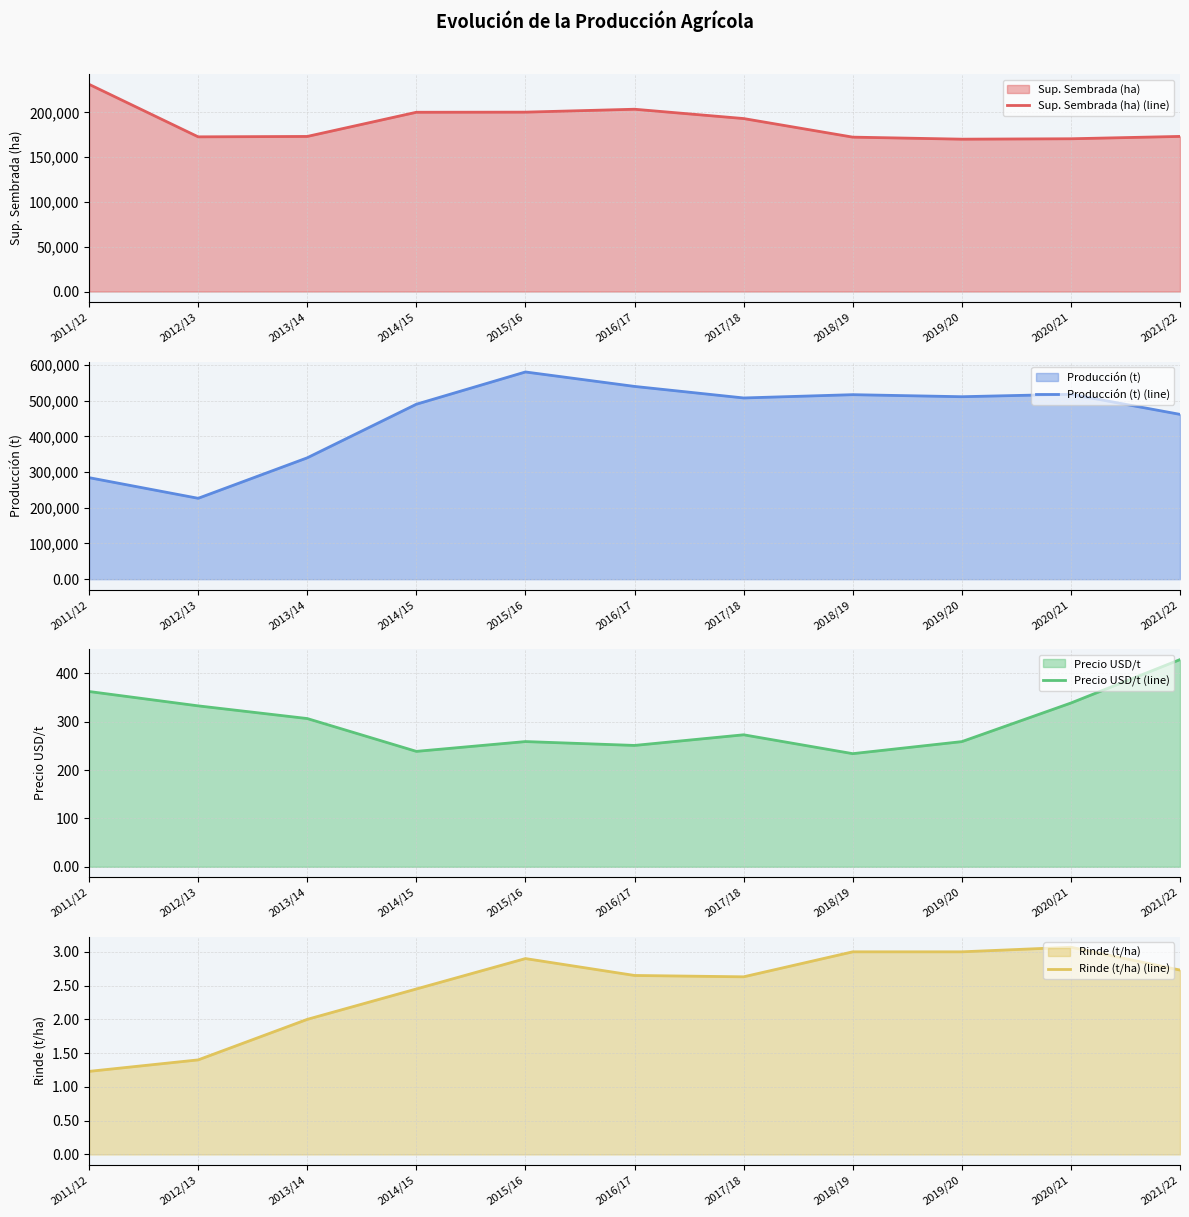

How many data points in Rinde (t/ha) (line) are less than 2?

2